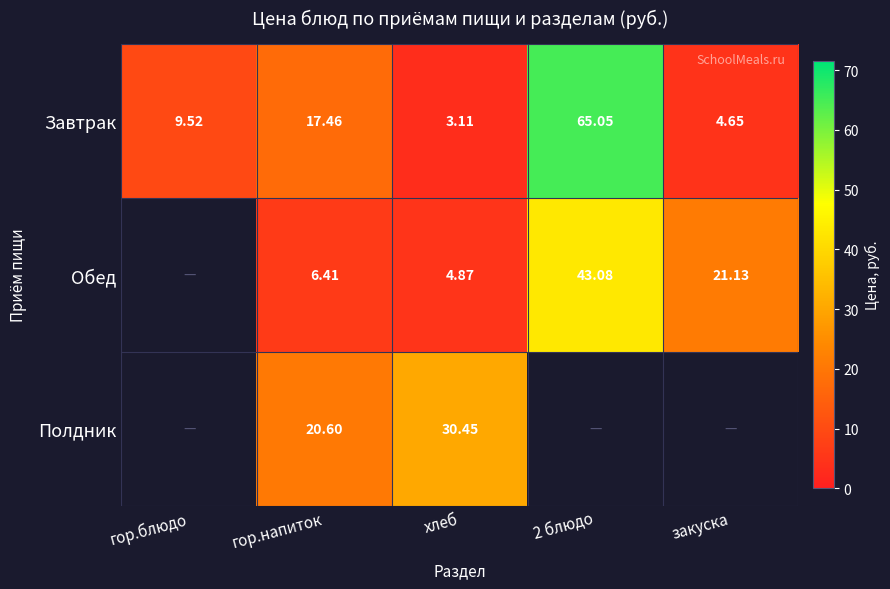

How many values in the Завтрак series are below 9?

2